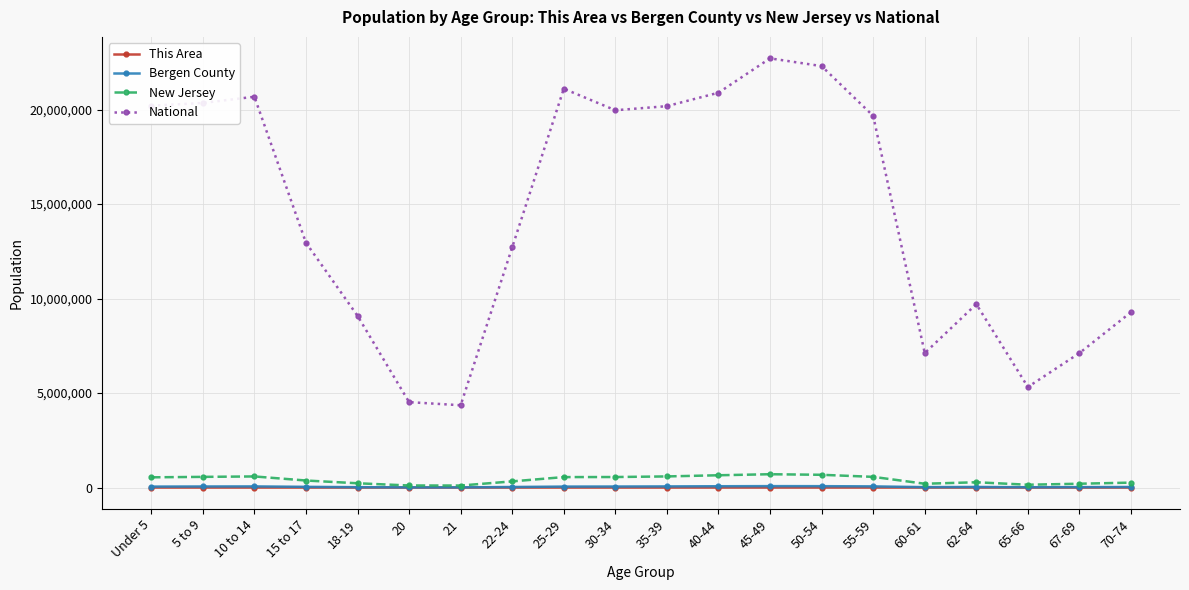

How many interior local peaks does the National series have?

4